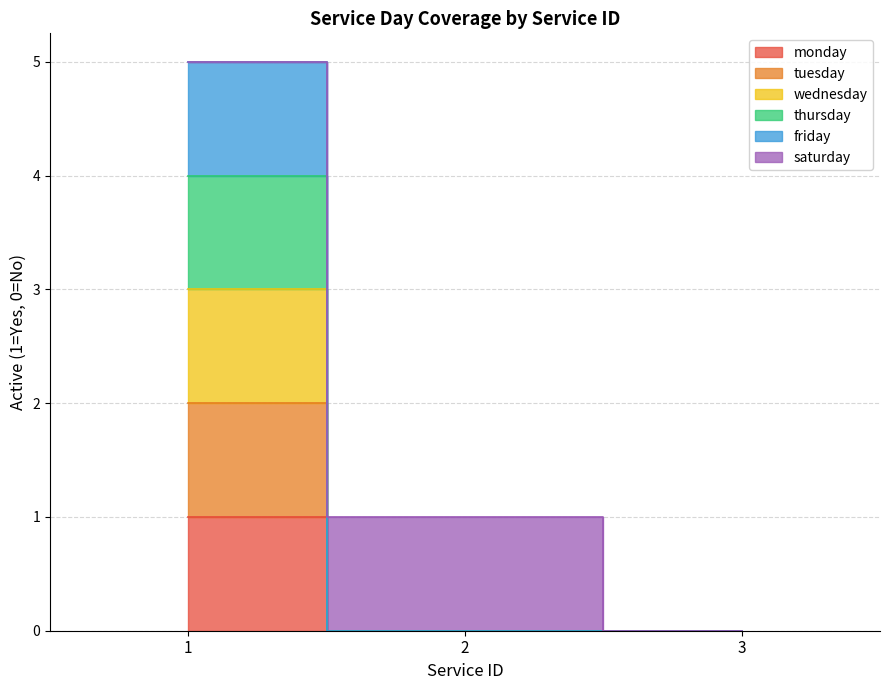

At which category is the sum across all series the highest?

1